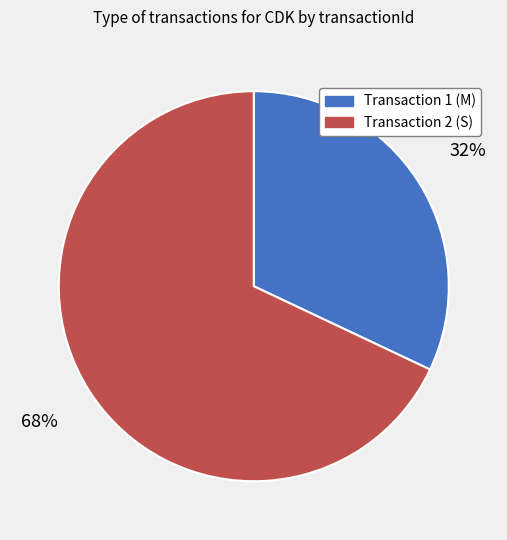

To the nearest percent, what is the difference between the largest and smallest slice percentages?

36%